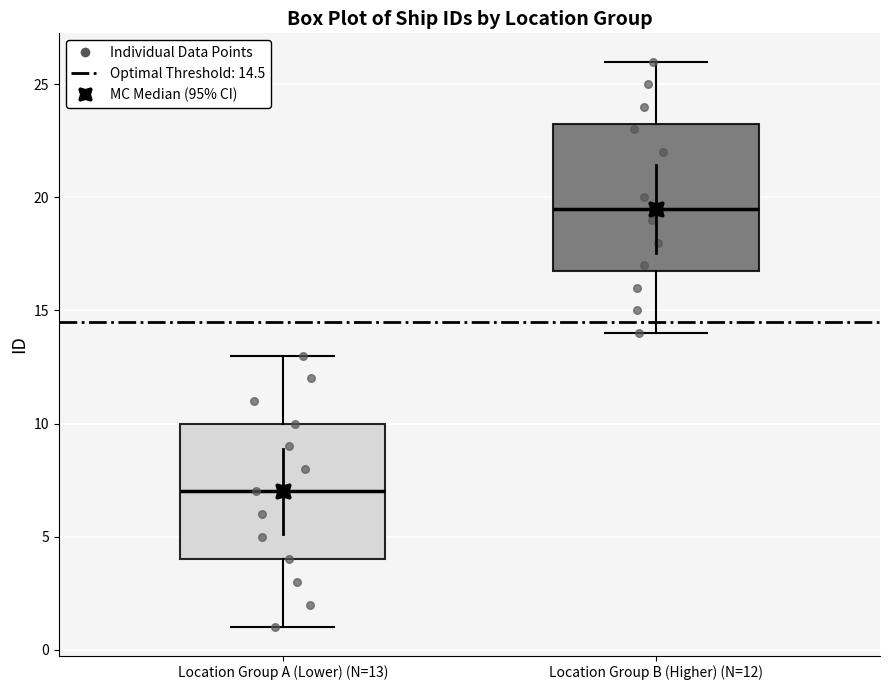

Comparing the boxes themselves (not the whiskers), which one is the tallest?

Location Group B (Higher) (N=12)